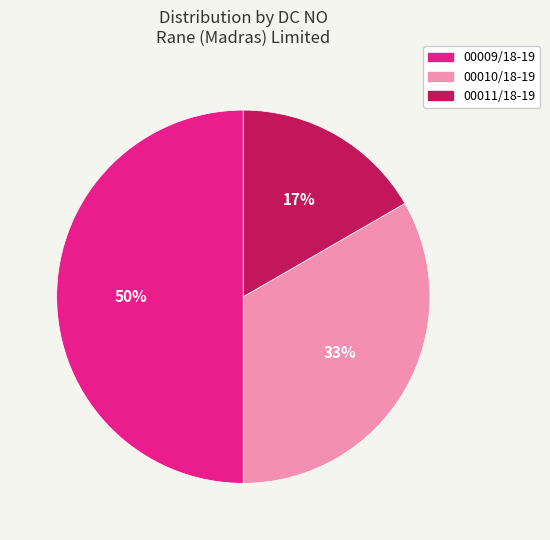

Does 00010/18-19 represent more than half of the total?

No